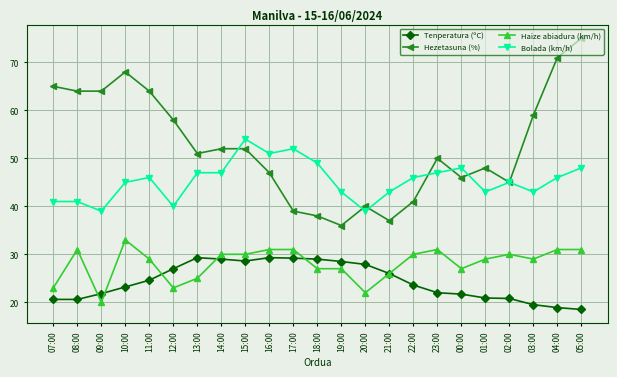

True or false: Hezetasuna (%) has a value of 44.3 at 07:00.

False